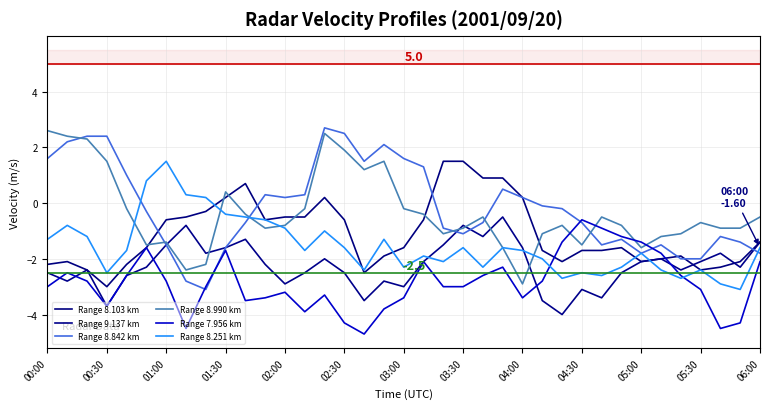

Does the chart have visible grid lines?

Yes